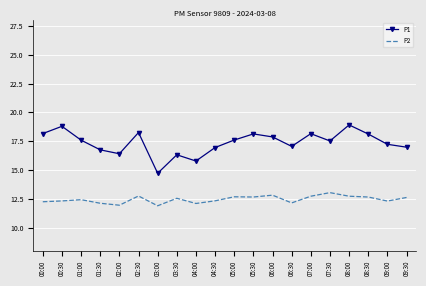

What is the sum of all P1 values?

347.3